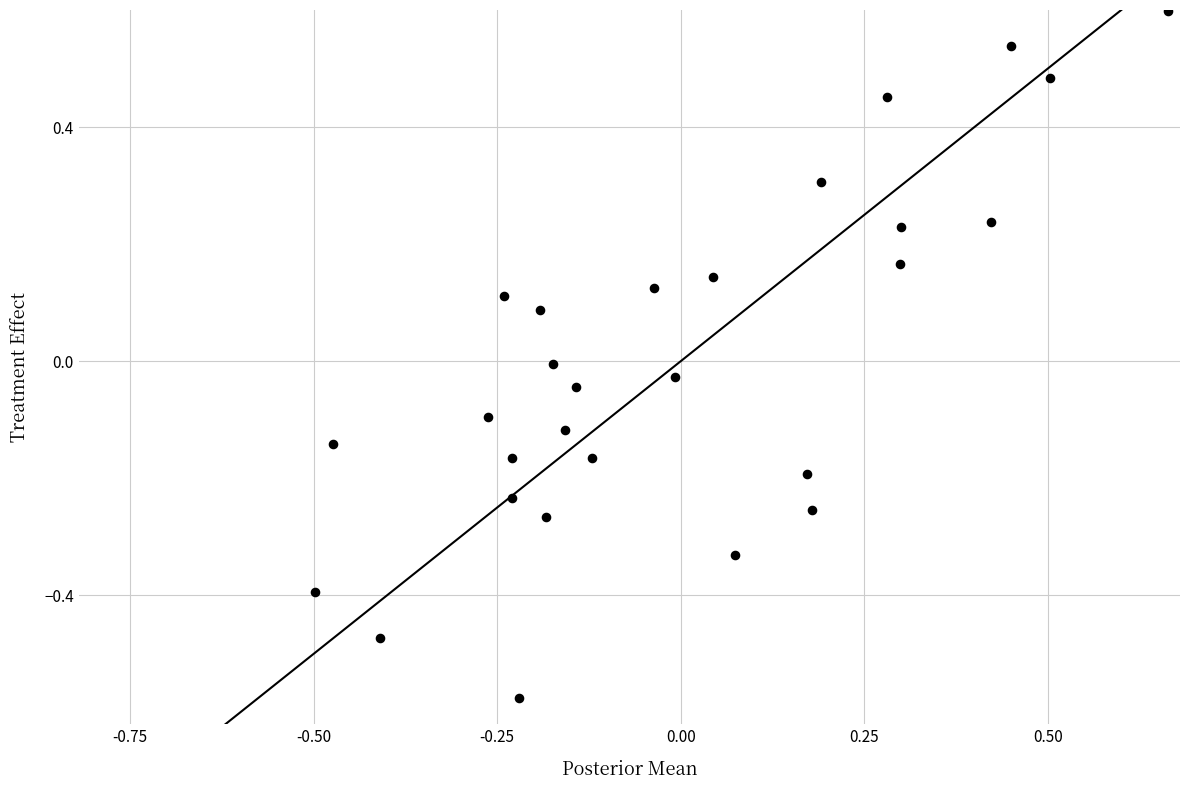

What is the range of Y values (max minus min)?

1.2